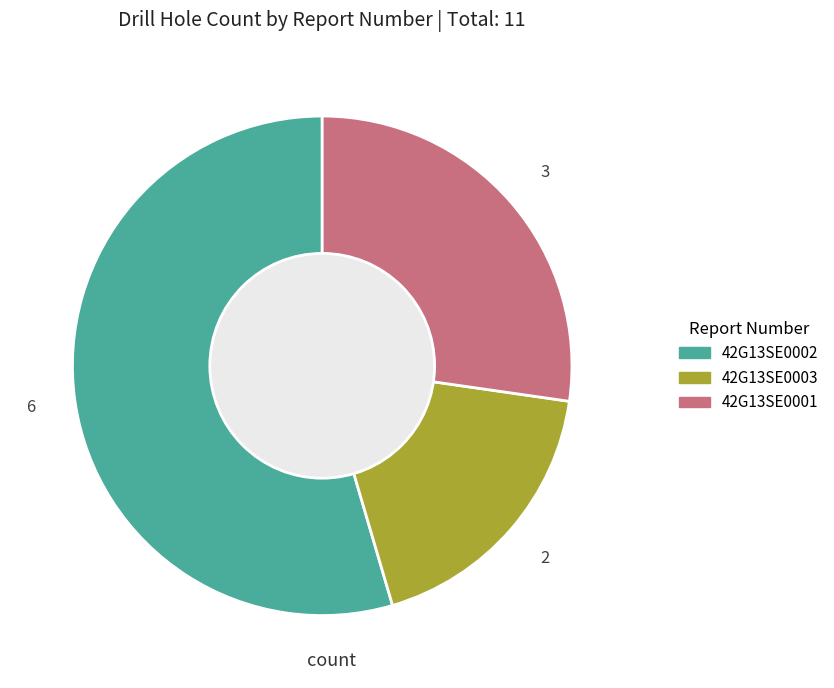

True or false: 42G13SE0003 accounts for 18% of the total.

True